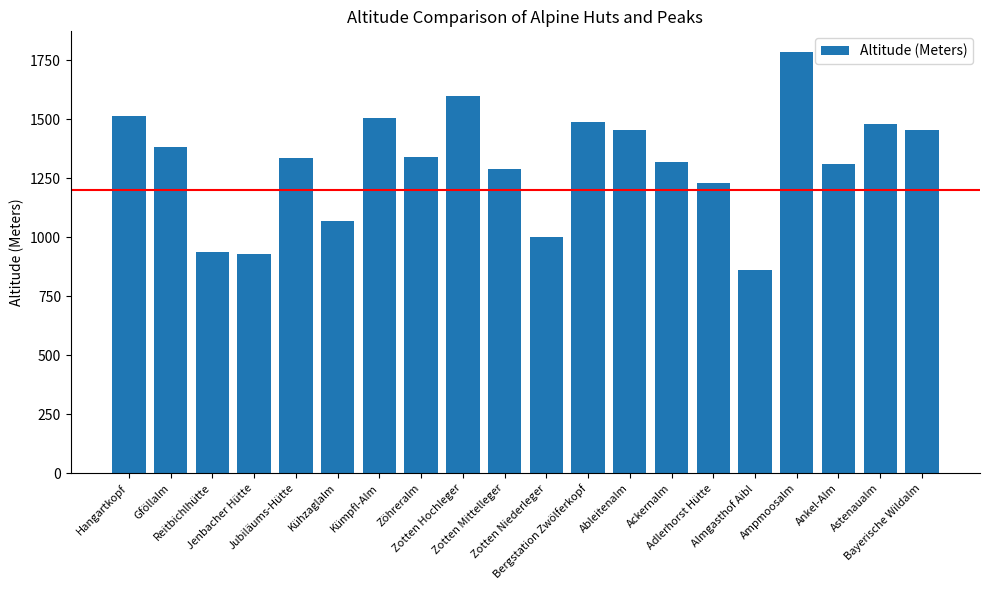

What is the value of the 3rd bar from the left?

936